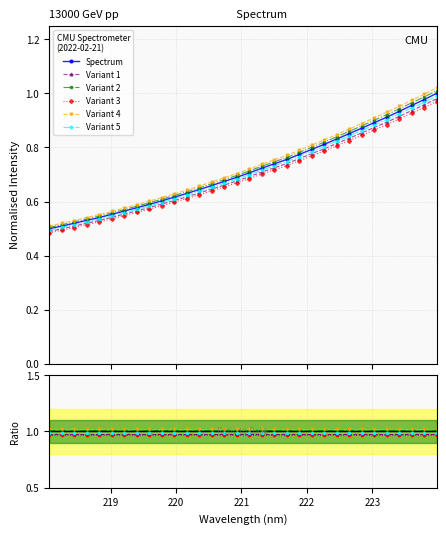

What is the smallest value displayed?

0.5